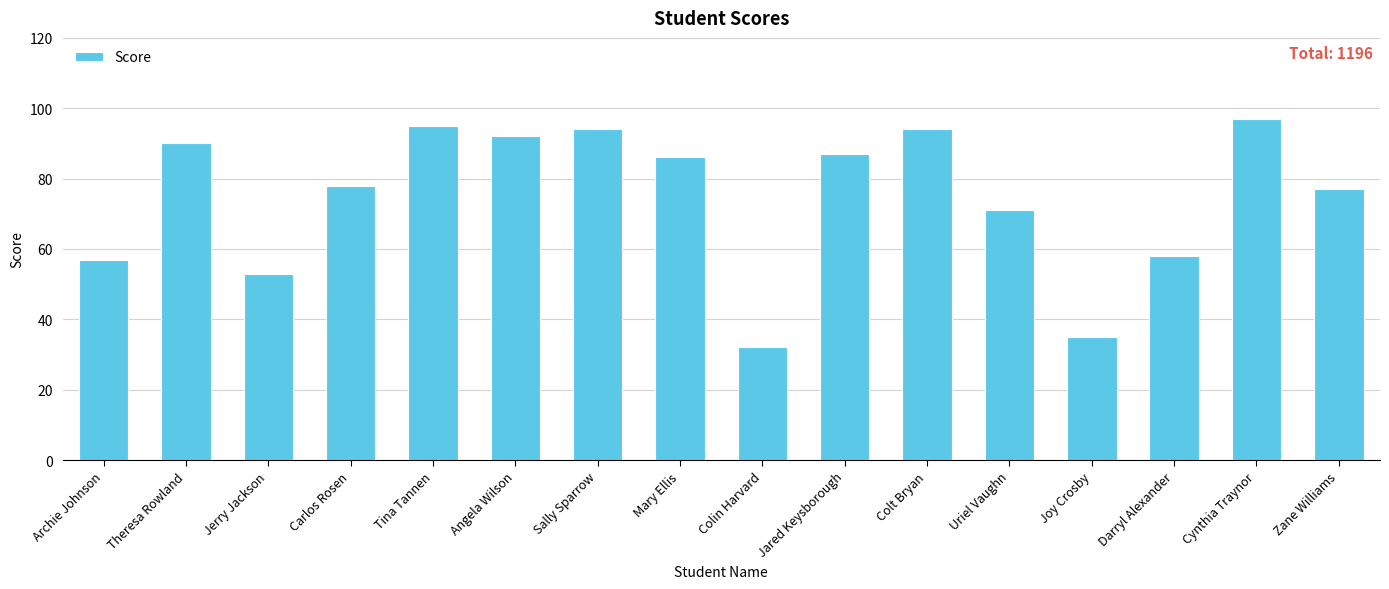

Reading left to right, list all the values displayed in this chart.

Archie Johnson=57	Theresa Rowland=90	Jerry Jackson=53	Carlos Rosen=78	Tina Tannen=95	Angela Wilson=92	Sally Sparrow=94	Mary Ellis=86	Colin Harvard=32	Jared Keysborough=87	Colt Bryan=94	Uriel Vaughn=71	Joy Crosby=35	Darryl Alexander=58	Cynthia Traynor=97	Zane Williams=77